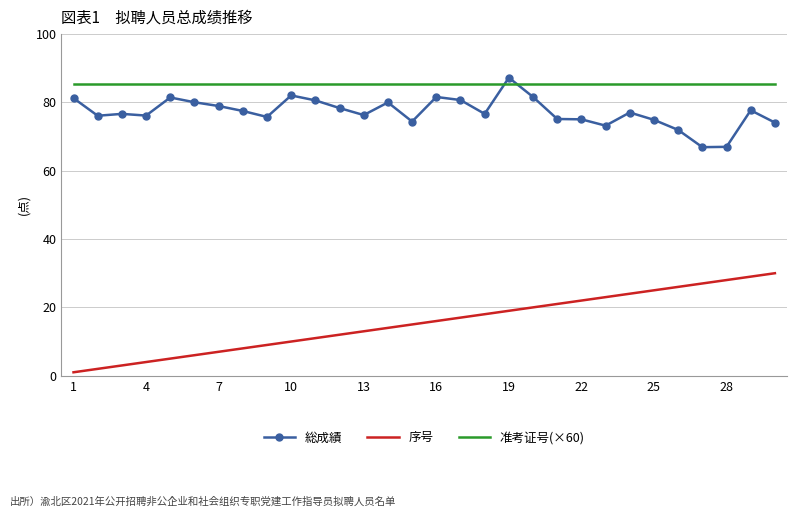

Which series has the widest spread of values?

序号